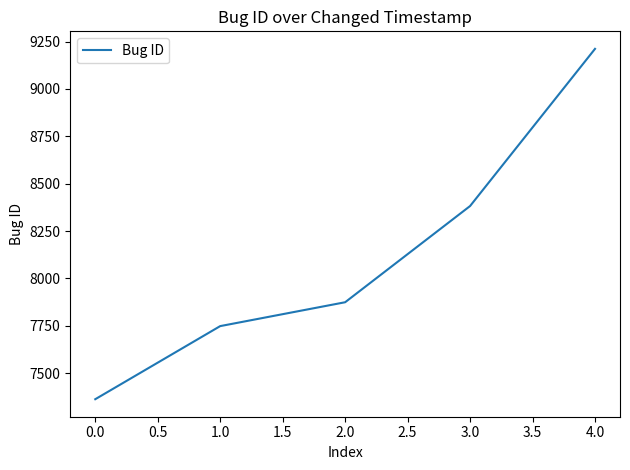

Count the number of data series in this chart.

1